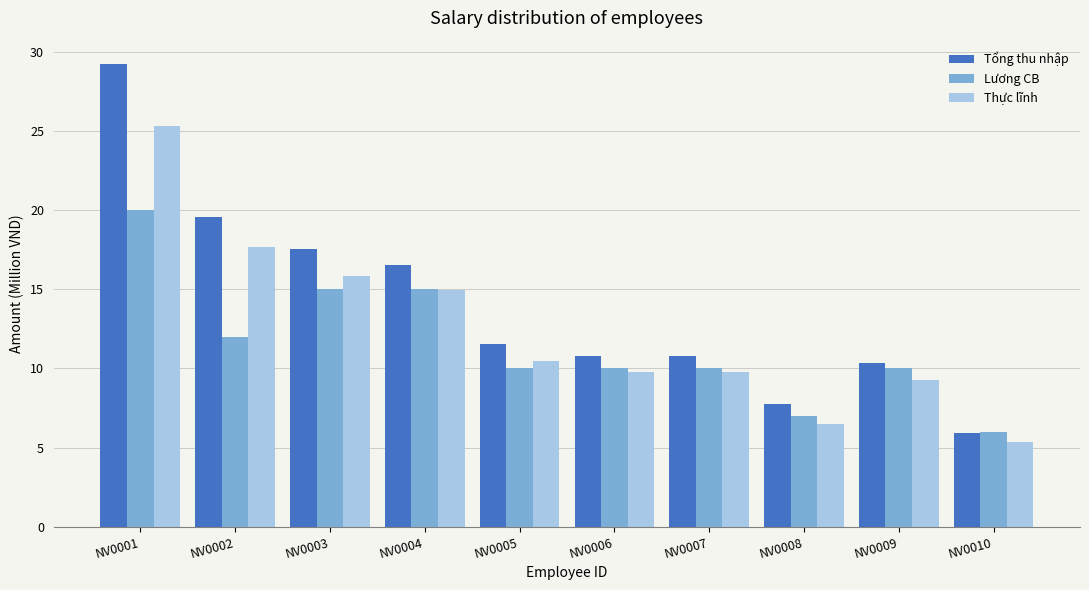

Is the value of Tổng thu nhập at NV0010 greater than the value of Thực lĩnh at NV0009?

No